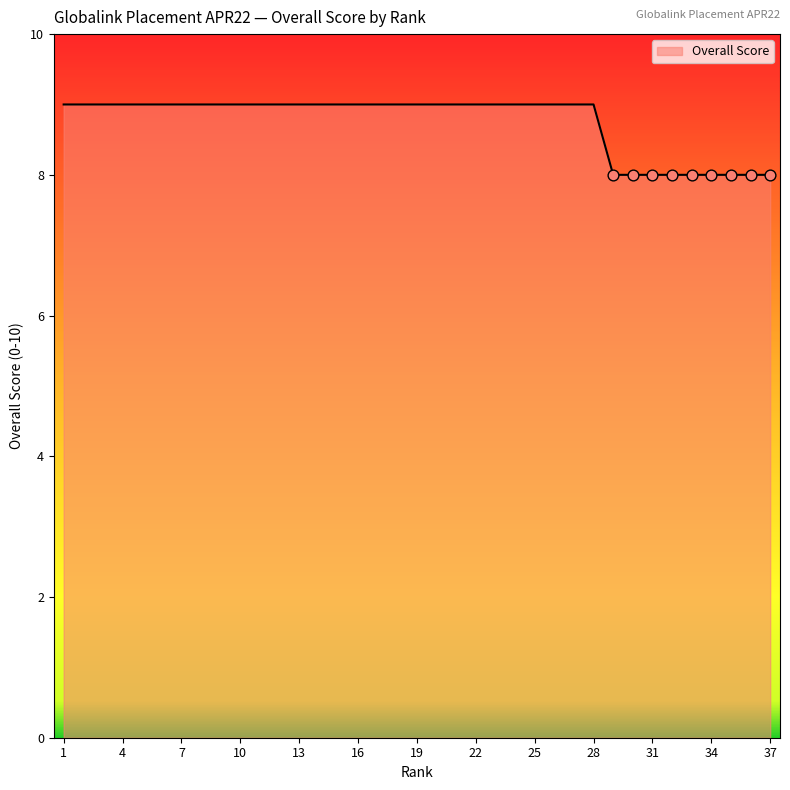

What is the maximum value shown in the chart?

9